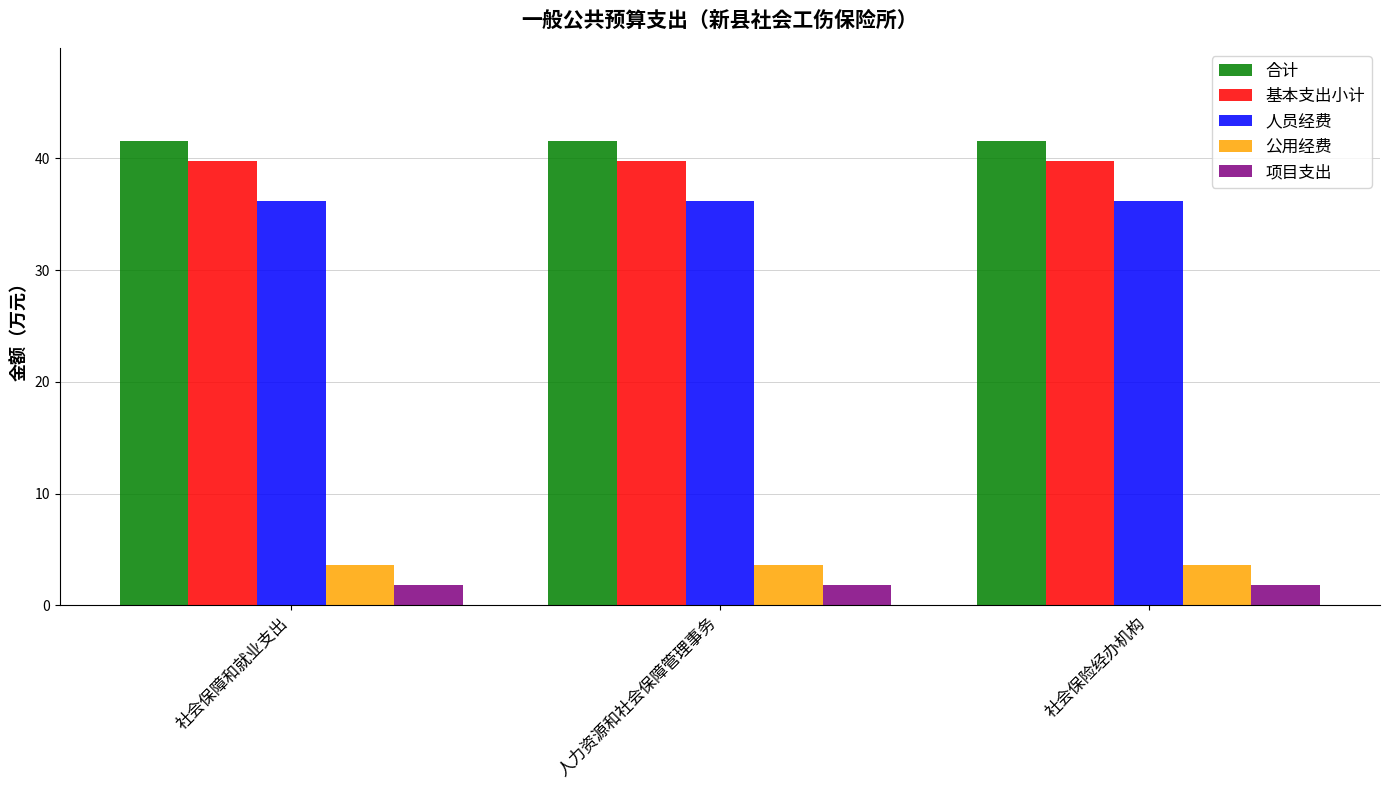

At how many categories does at least one series exceed 36?

3